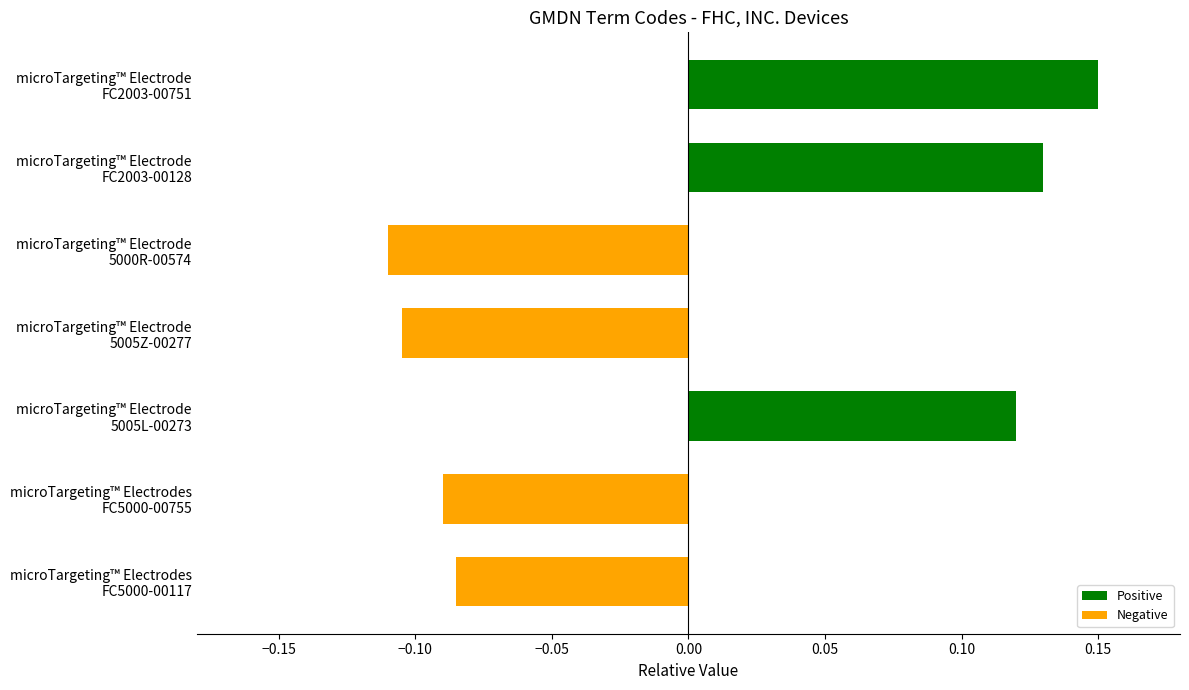

Count the values in the range 0 to 1.

3